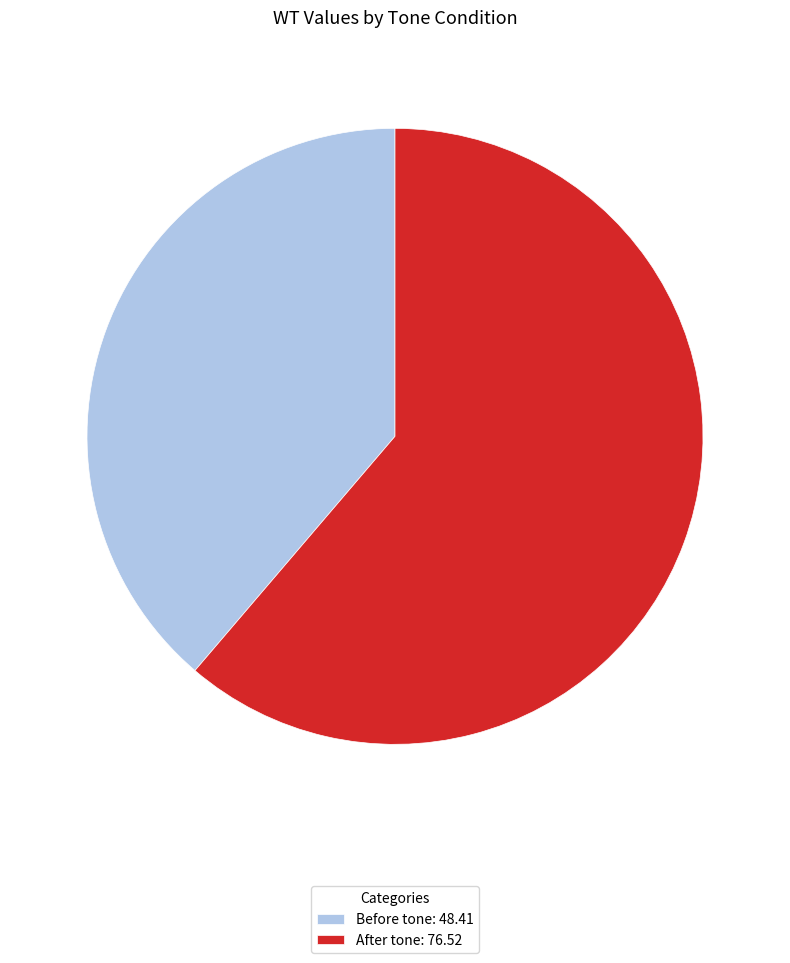

Is the sum of Before tone and After tone greater than half?

Yes